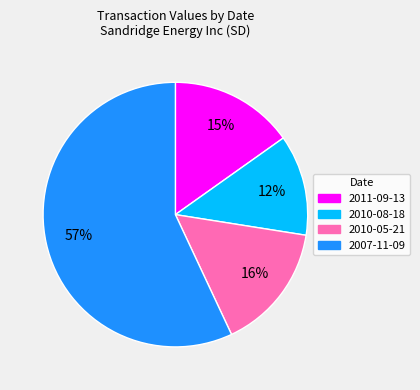

Which slice is the smallest?

2010-08-18